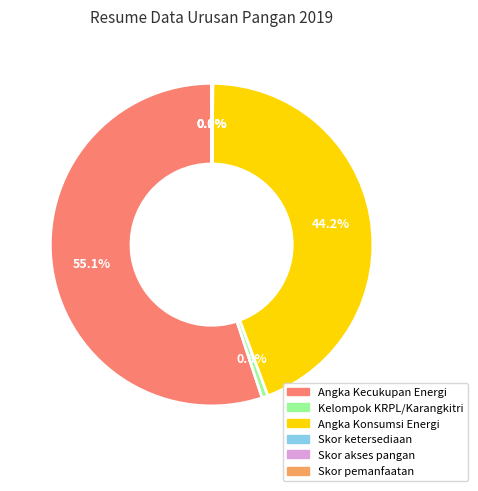

Which category has the biggest portion of the pie?

Angka Kecukupan Energi